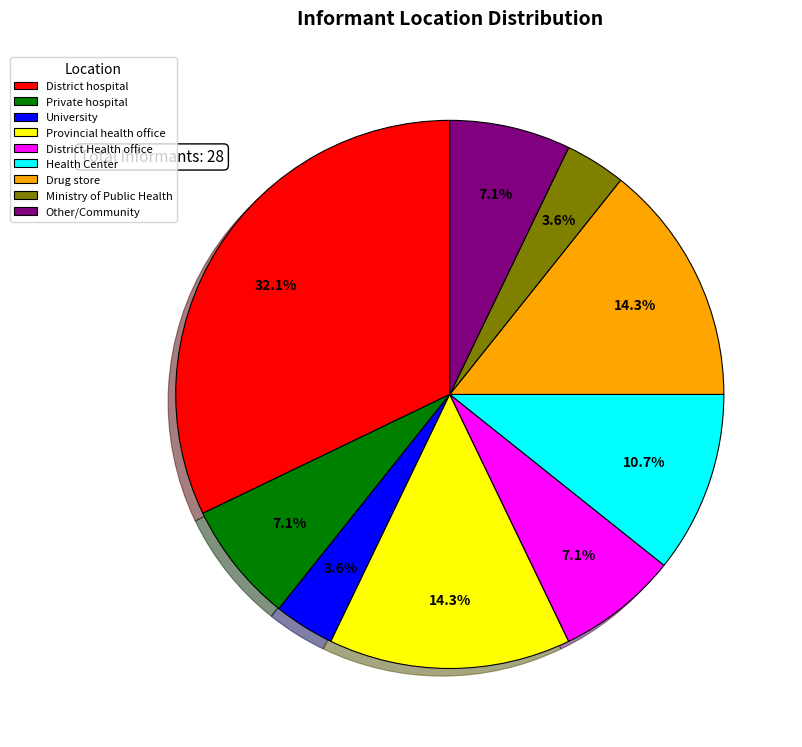

To the nearest percent, what is the difference between the largest and smallest slice percentages?

29%